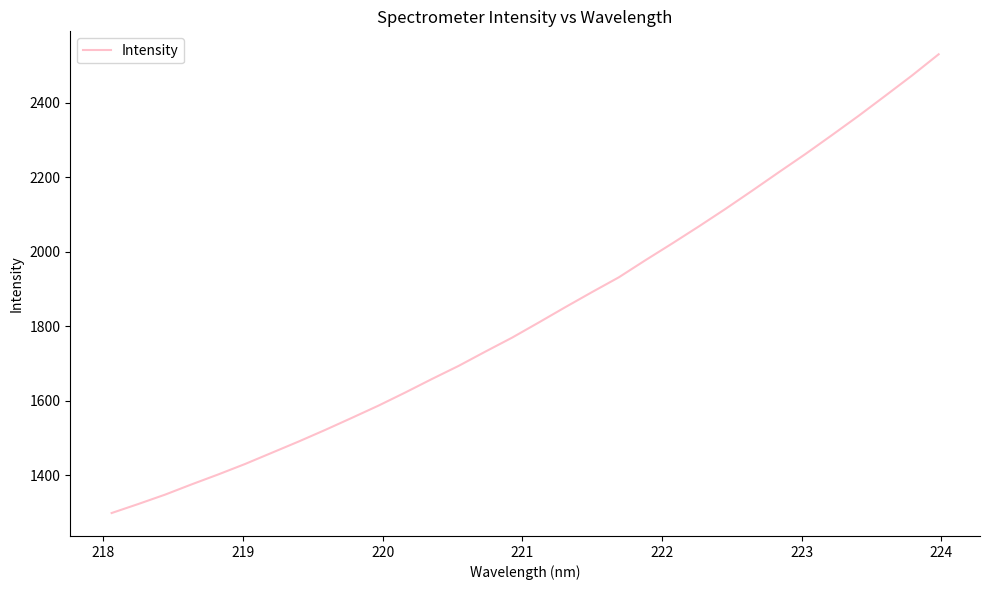

What is the smallest value displayed?

1298.9